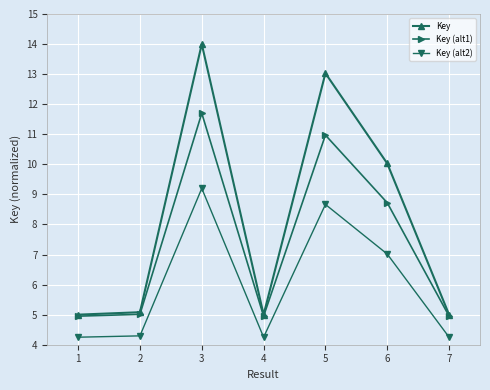

At which category does Key reach its first local peak?

3